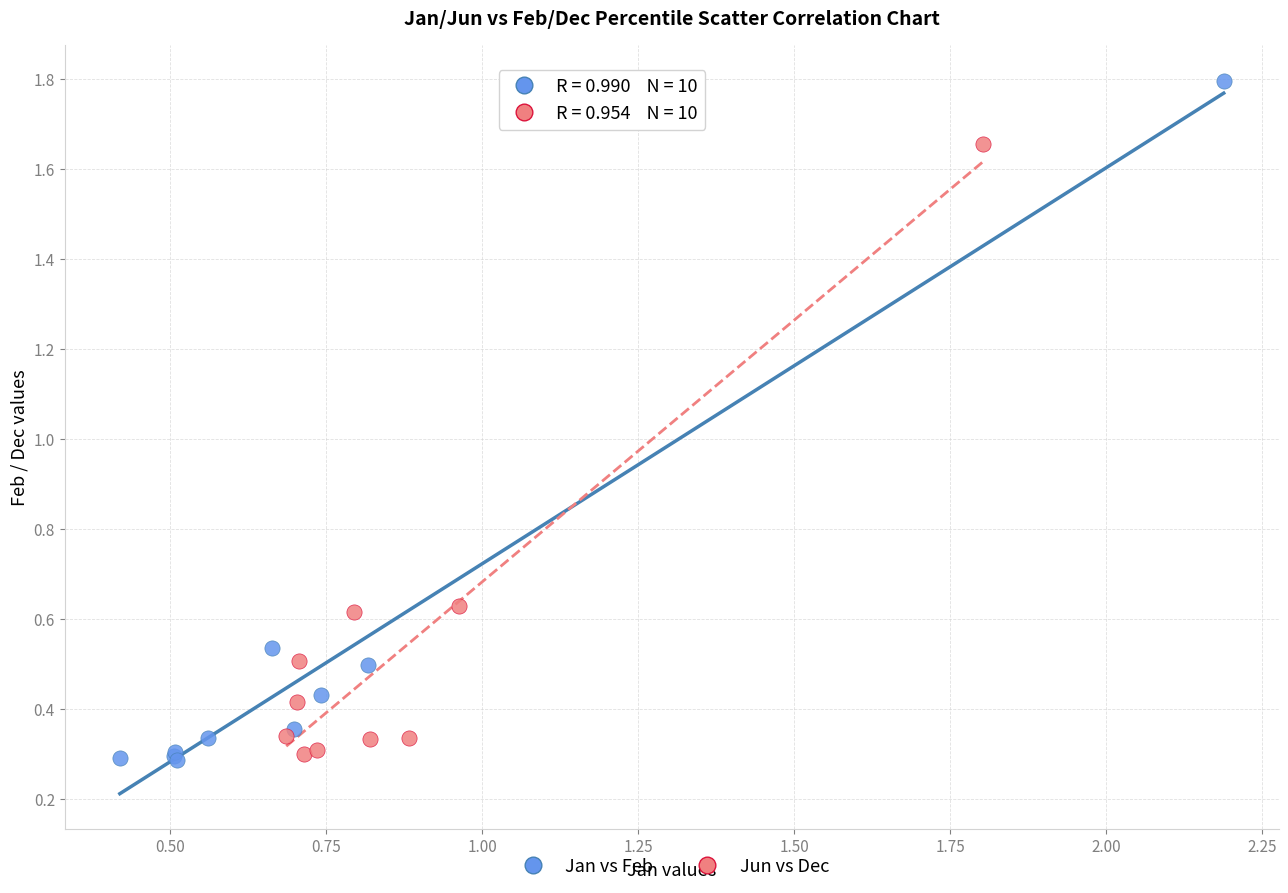

Which series has the largest Y range (max minus min)?

Jan vs Feb